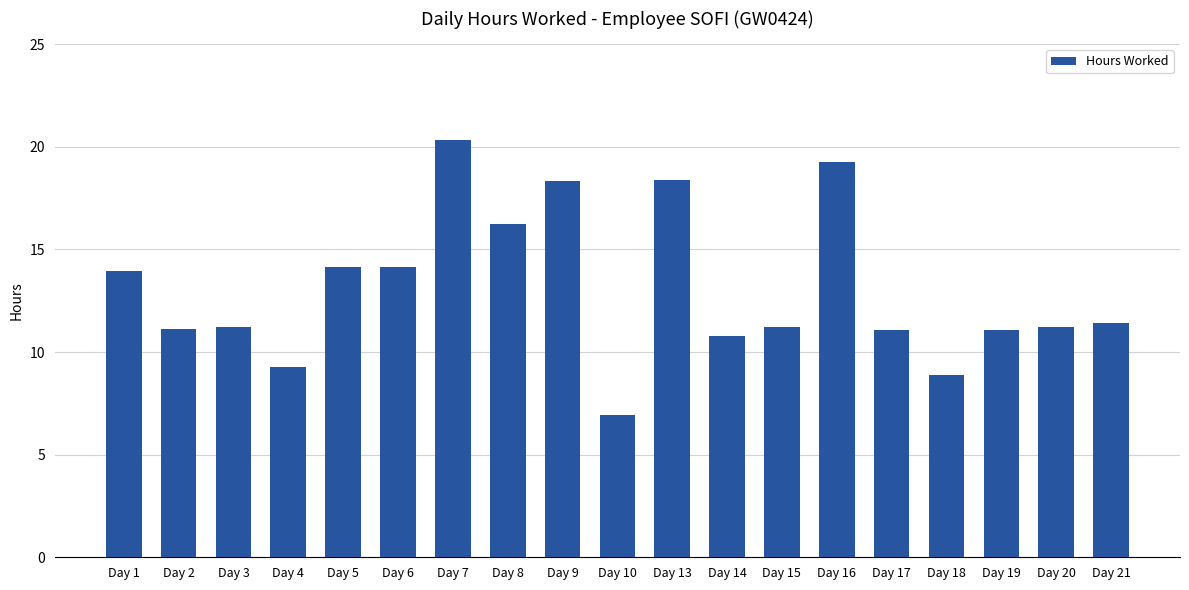

Are the bars horizontal?

No